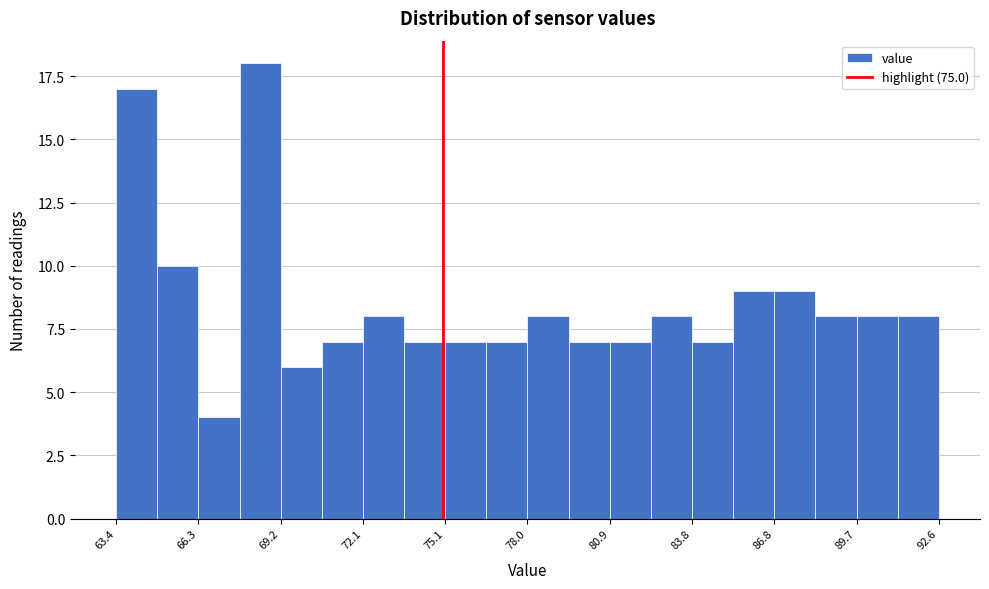

Read against the x-axis, roughly where is the centre of the tallest bar?

68.5